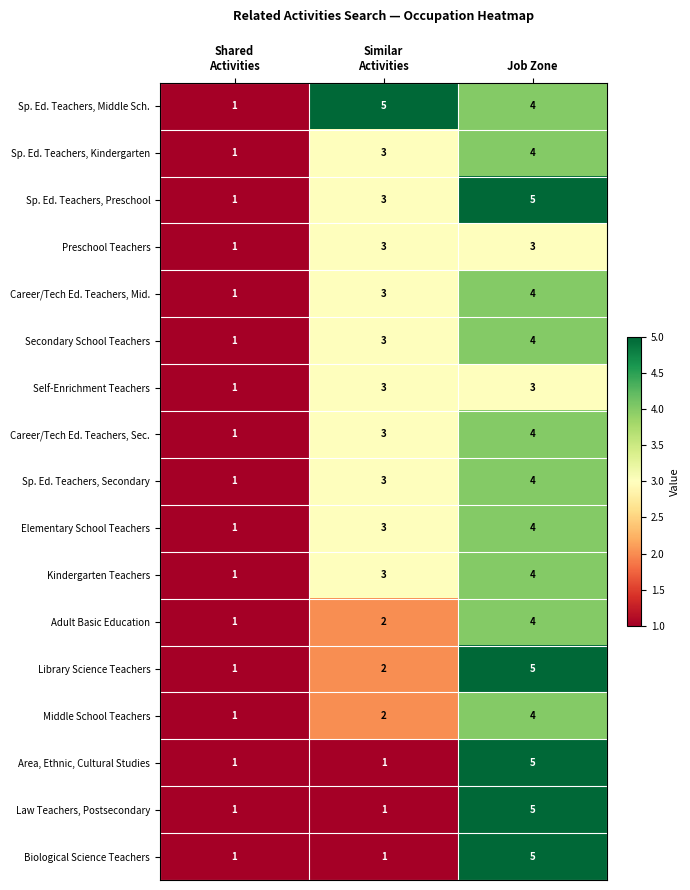

Which series has the largest total across all categories?

Sp. Ed. Teachers, Middle Sch.